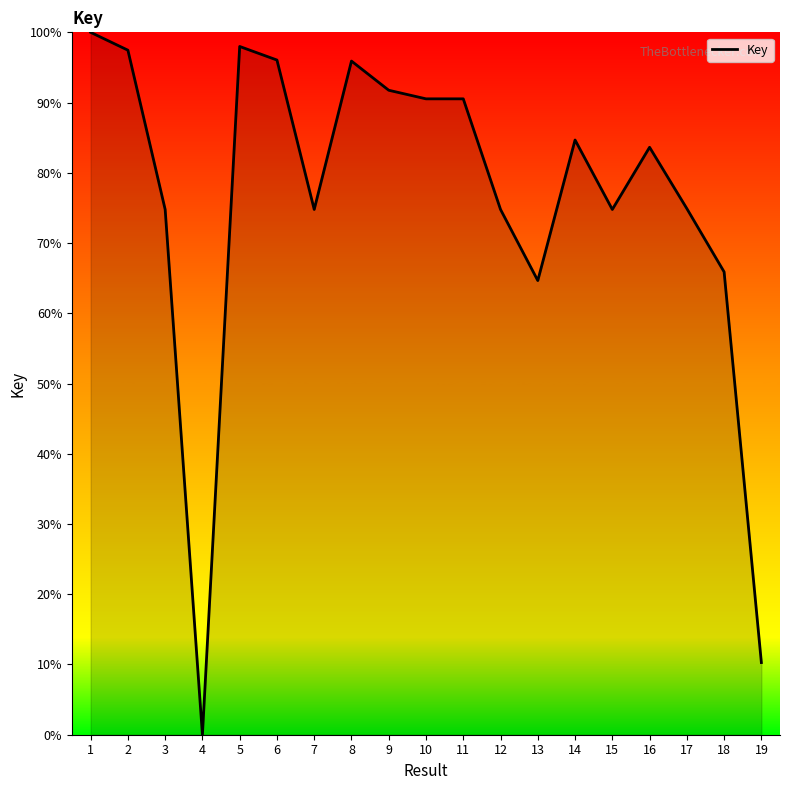

Count the number of values greater than 83.

10